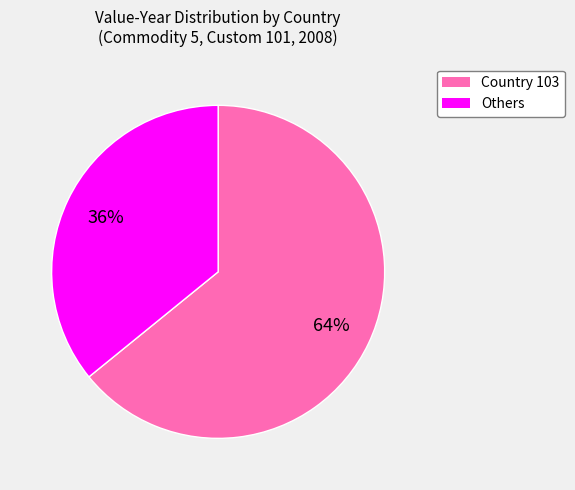

Is there a majority slice in this chart?

Yes